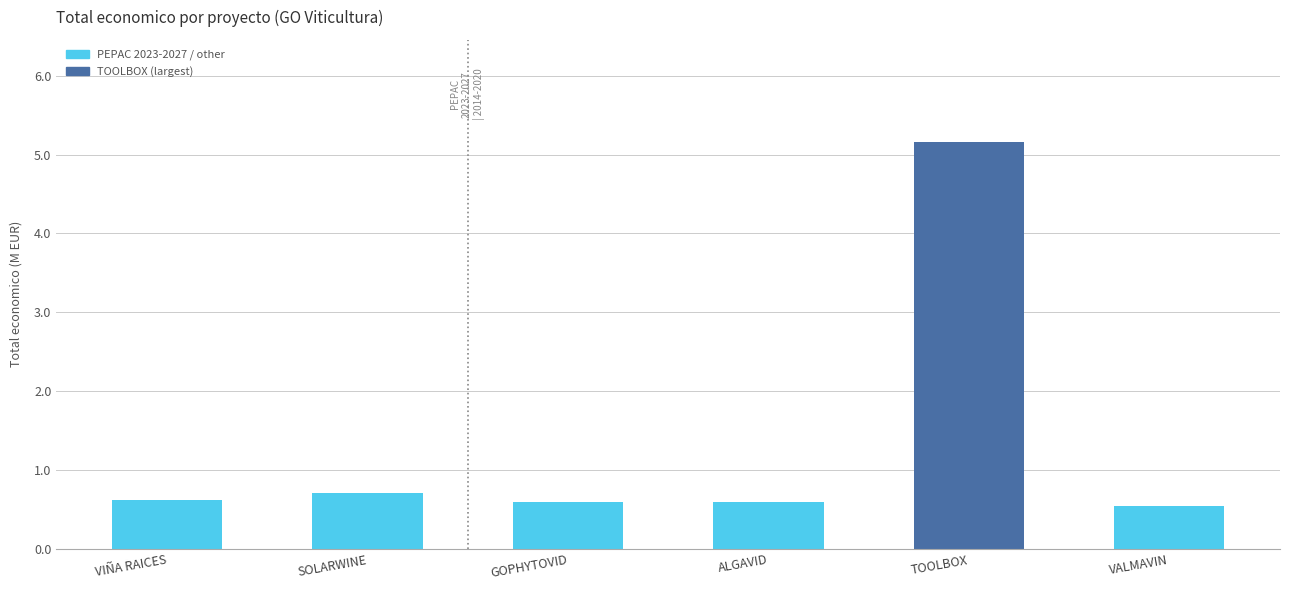

Read the value at SOLARWINE.

0.7